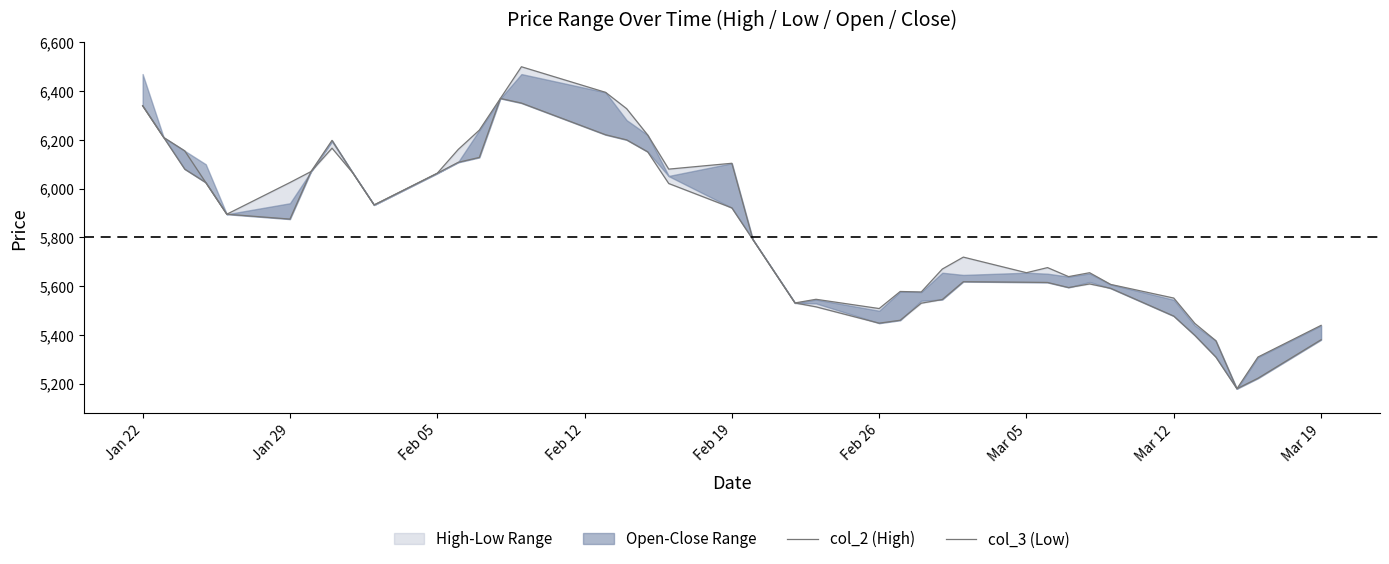

Reading left to right, list all the values displayed in this chart.

col_2 (High): 6340	6210	6155	6025	5895	6025	6070	6198	6063	5933	6063	6161	6240	6370	6500	6395	6328	6220	6080	6104	5791	5661	5531	5546	5508	5578	5576	5670	5719	5655	5676	5639	5655	5607	5551	5447	5376	5179	5309	5439
col_3 (Low): 6340	6210	6080	6025	5895	5875	6070	6166	6063	5933	6063	6108	6128	6370	6351	6221	6200	6151	6021	5921	5791	5661	5531	5515	5448	5460	5530	5545	5618	5616	5615	5594	5609	5591	5477	5398	5309	5179	5222	5380